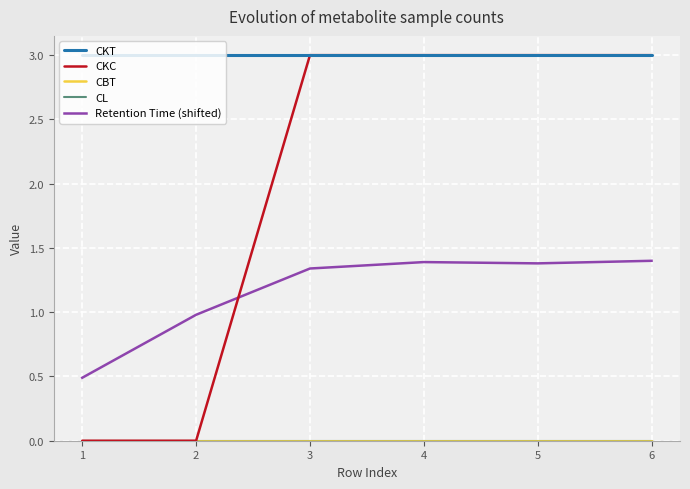

Does the chart display data point markers on the line(s)?

No